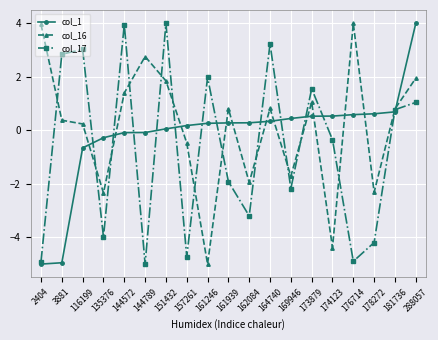

Is it true that col_17 equals 3.2 at 164740?

True